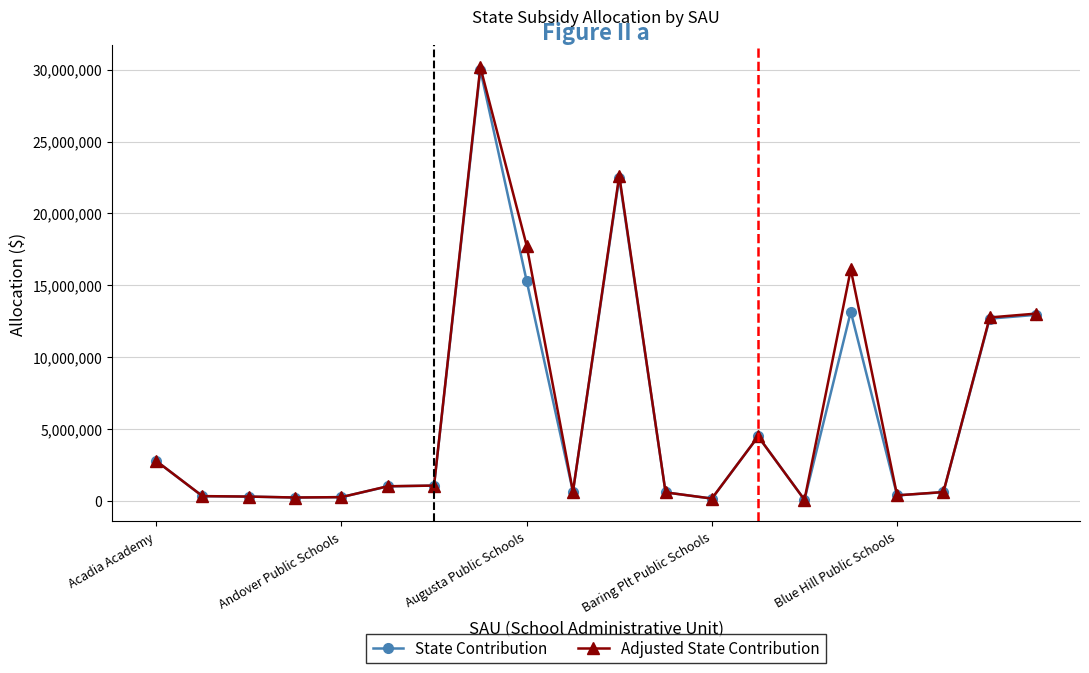

At how many categories does at least one series exceed 3957099?

7